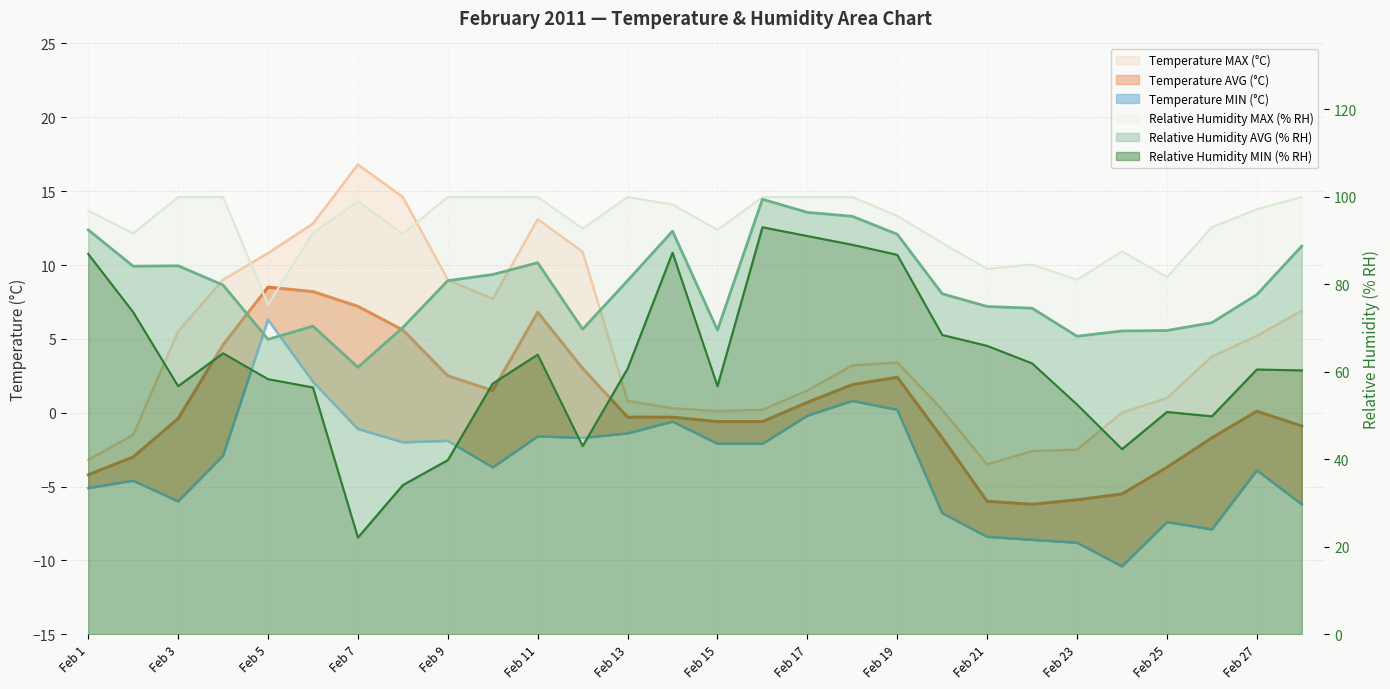

Rank the categories by Temperature AVG (°C) value from highest to lowest.

Feb 5, Feb 6, Feb 7, Feb 11, Feb 8, Feb 4, Feb 12, Feb 9, Feb 19, Feb 18, Feb 10, Feb 17, Feb 27, Feb 13, Feb 14, Feb 3, Feb 15, Feb 16, Feb 28, Feb 20, Feb 26, Feb 2, Feb 25, Feb 1, Feb 24, Feb 23, Feb 21, Feb 22